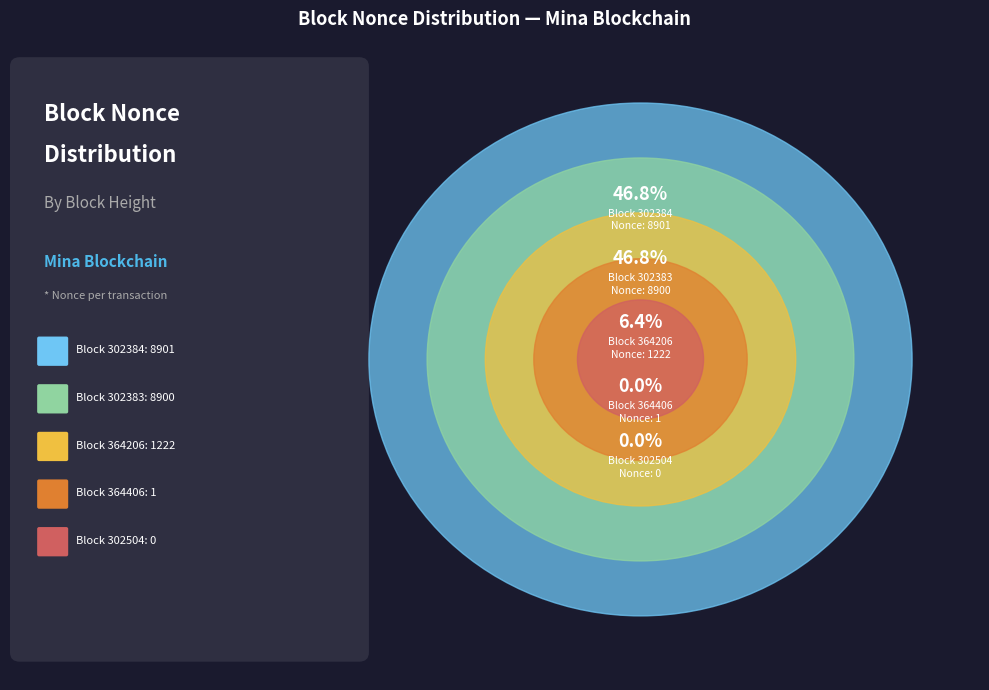

Does any single category account for the majority?

No